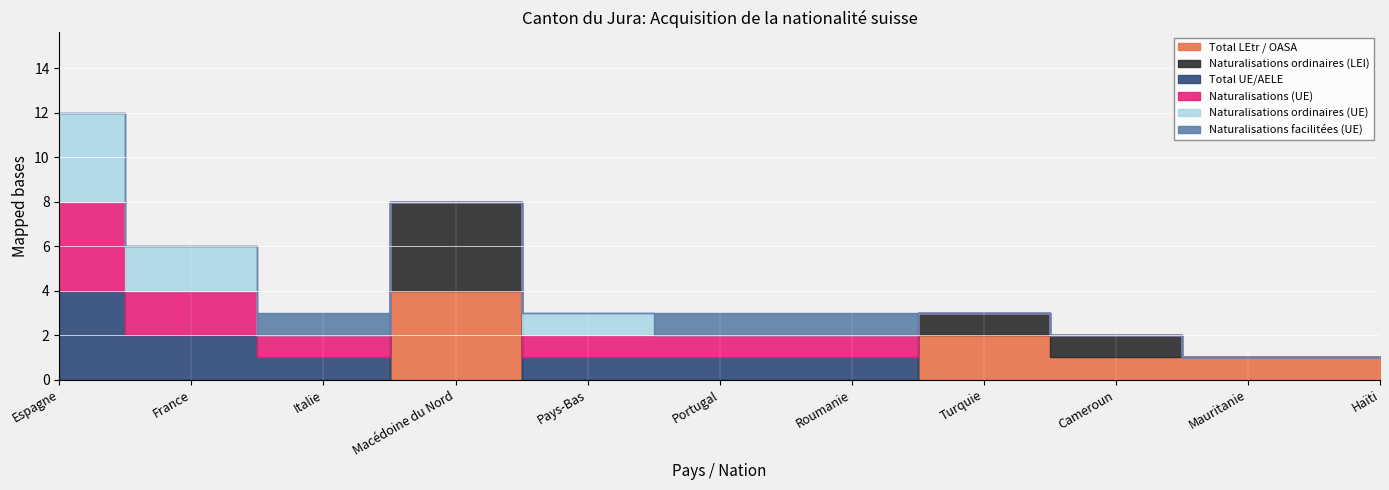

Count the Total UE/AELE values in the range 0 to 1.

9